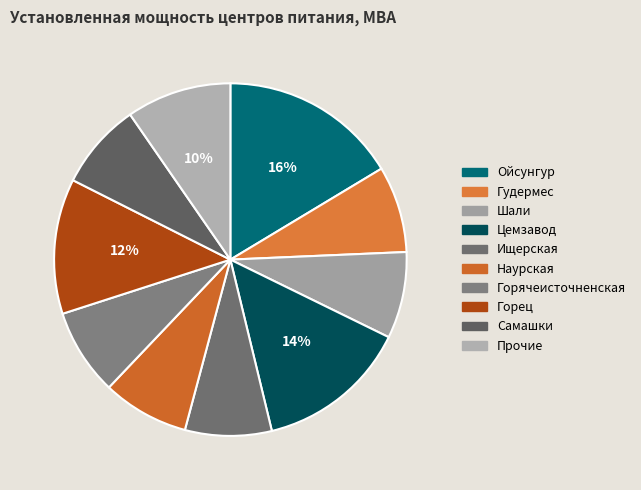

Count the number of slices in the pie.

10